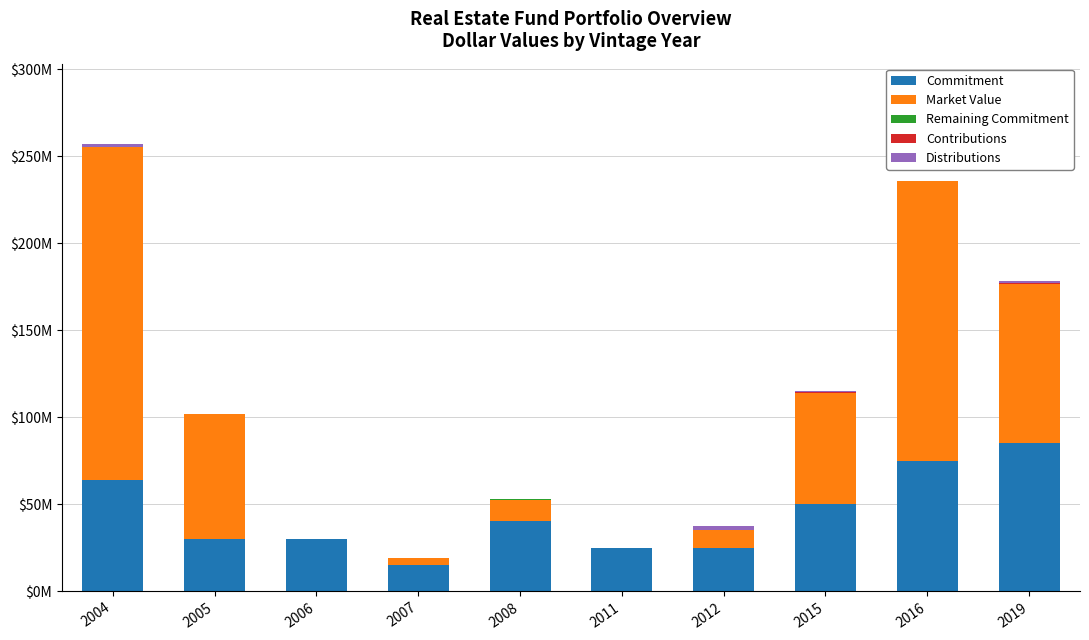

Are the bars horizontal?

No